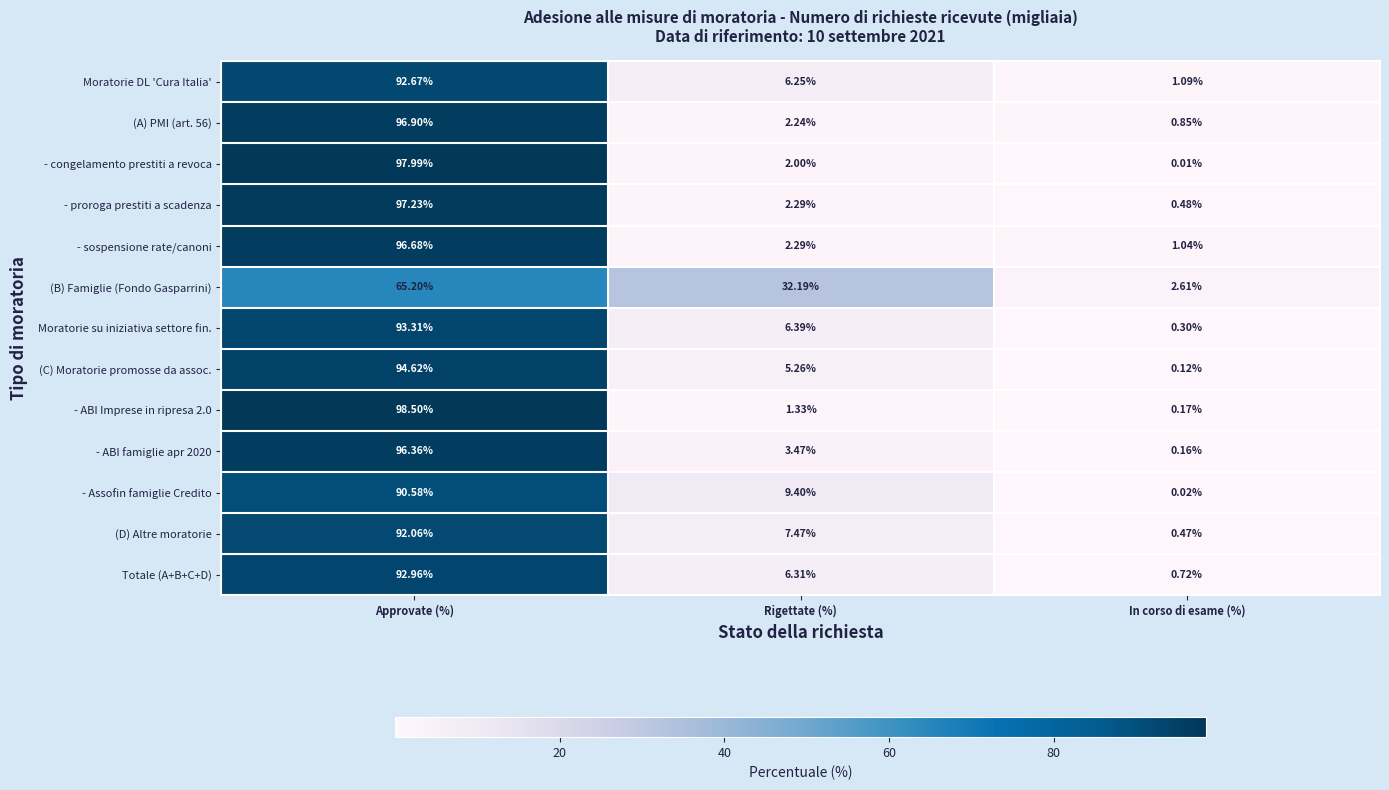

At which category is the sum across all series the highest?

Approvate (%)